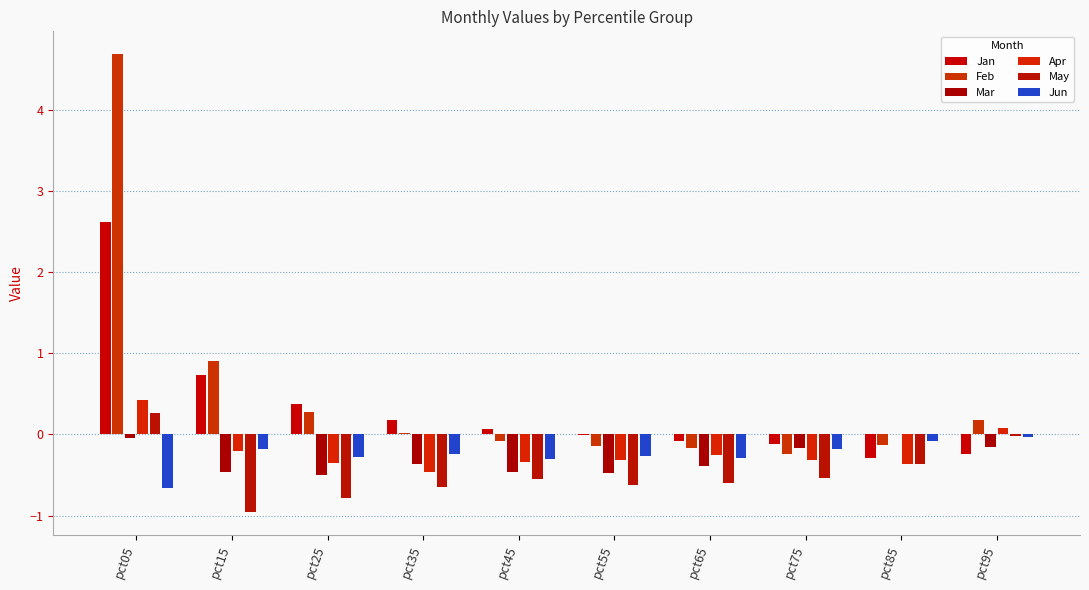

What is the spread (max minus min) of values at pct15?

1.9